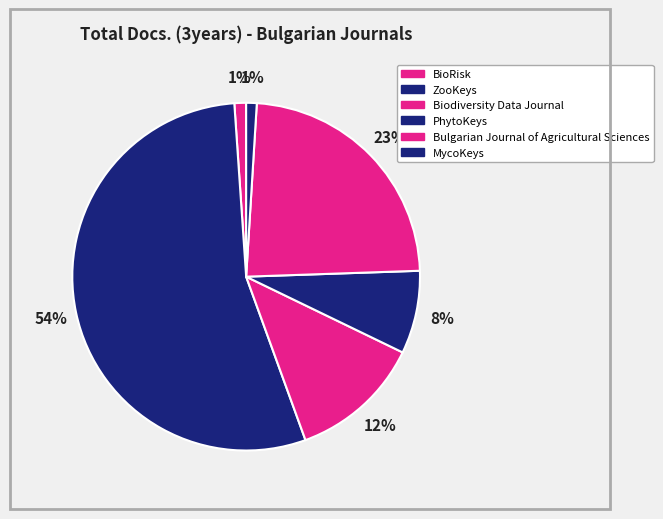

How many segments does this pie chart have?

6